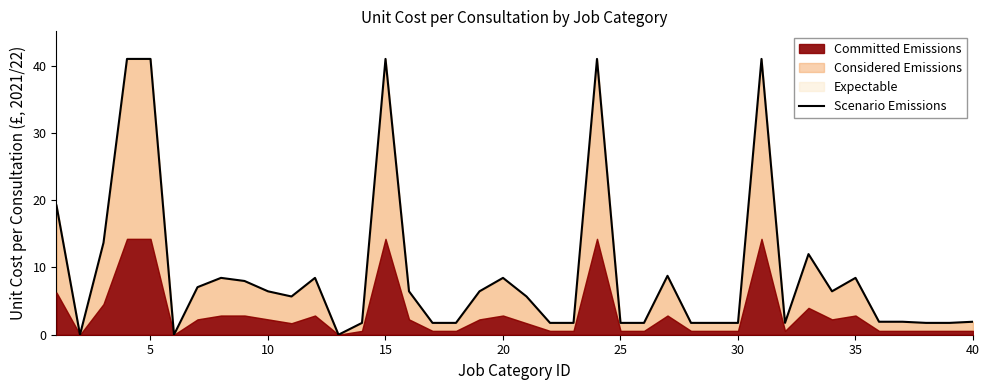

What is the value of the 35th point from the left?

8.5